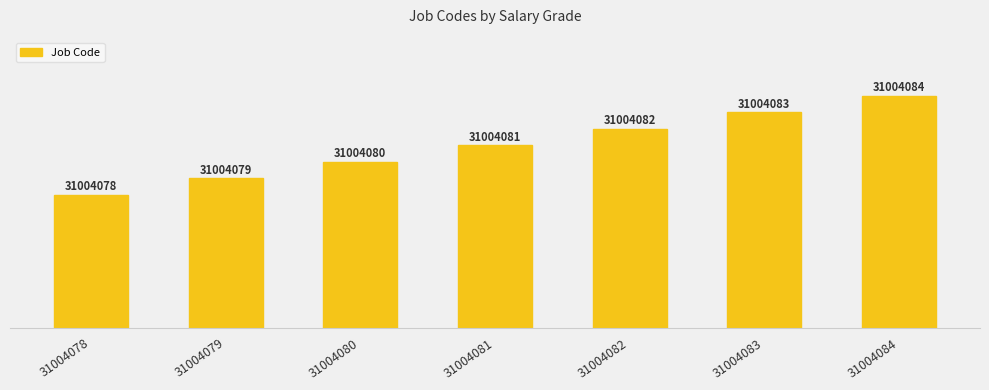

Count the number of data series in this chart.

1